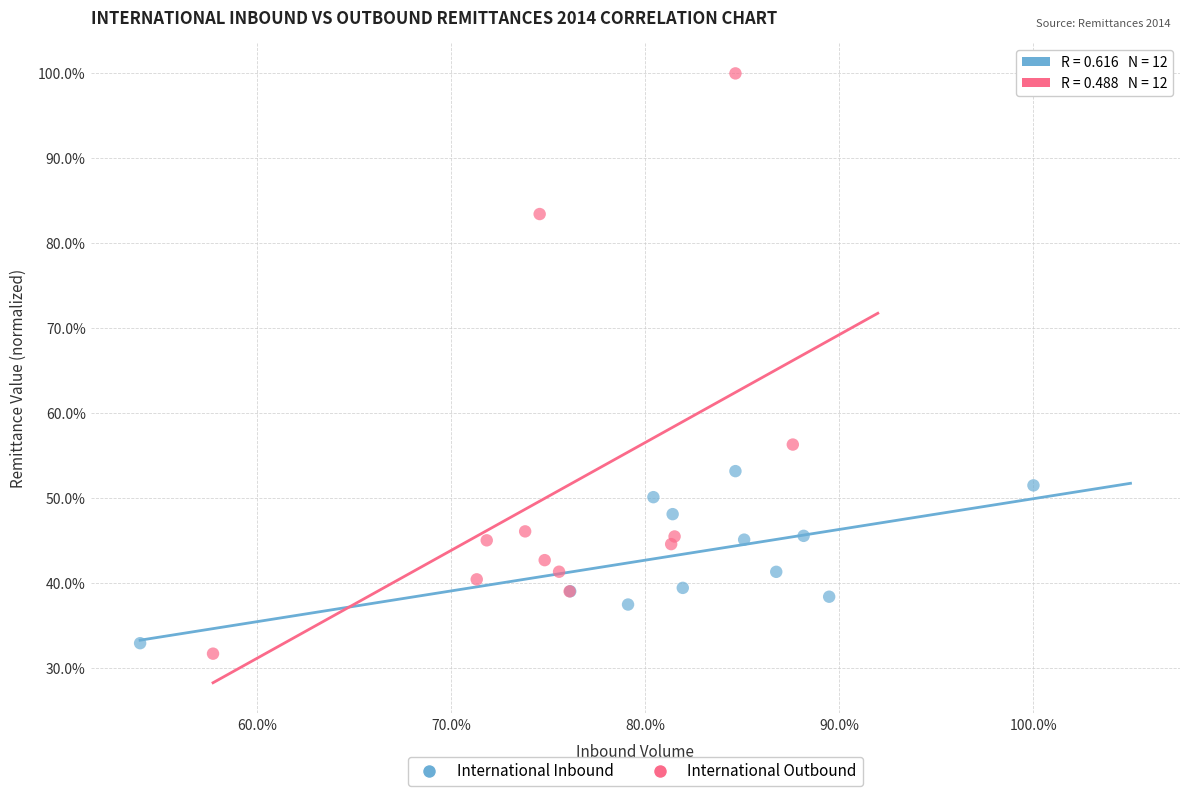

Which series has the largest Y range (max minus min)?

International Outbound